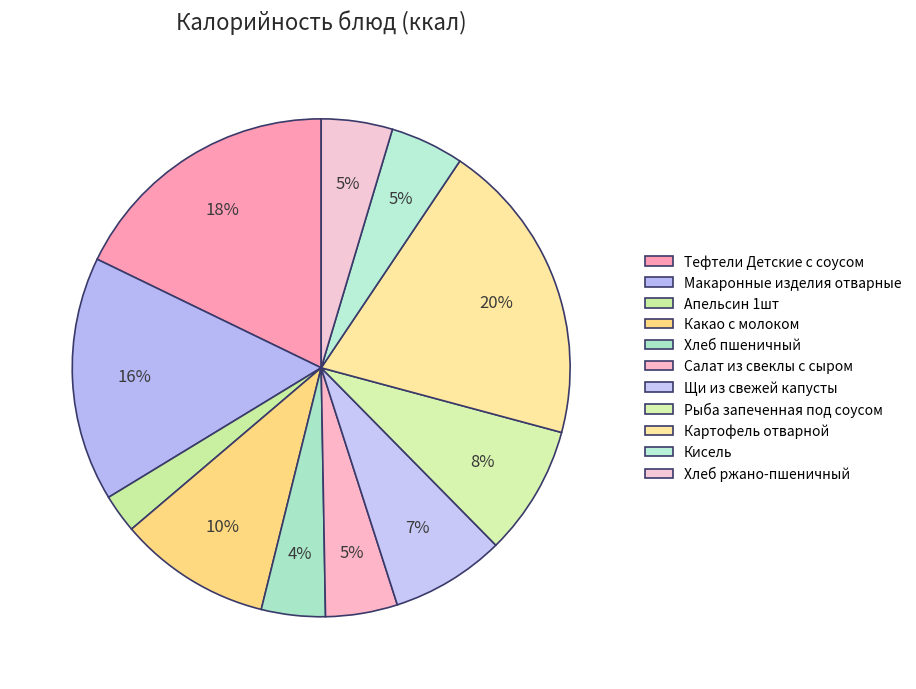

To the nearest percent, what is the average slice percentage?

9%